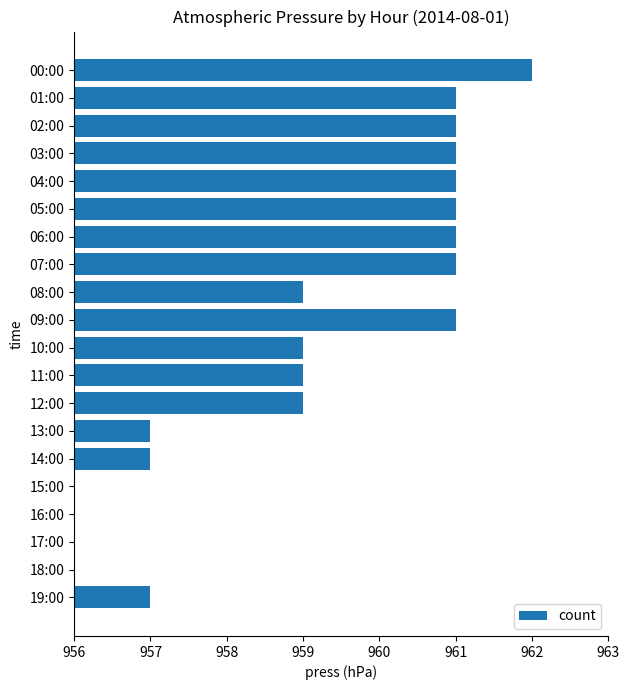

How many values exceed 3?

9